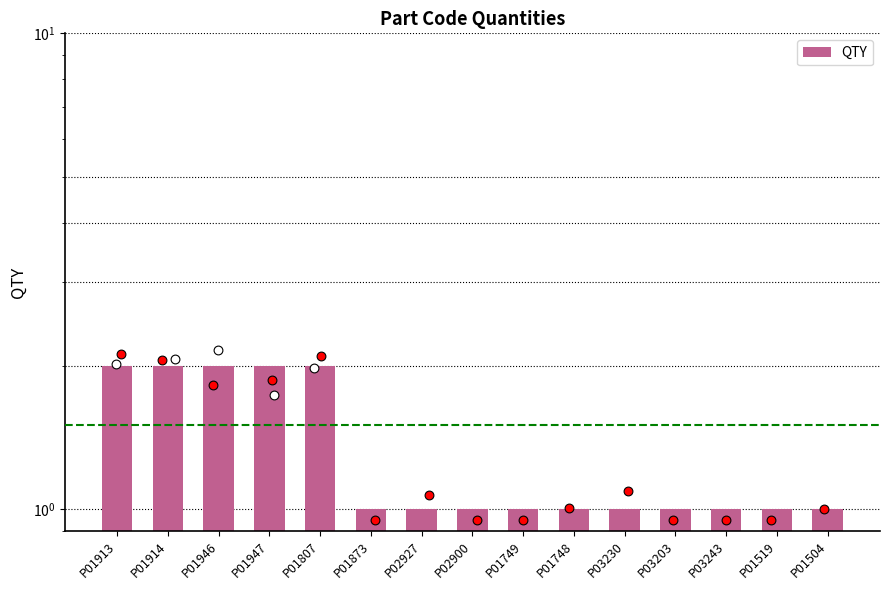

Approximately how many times larger is the value at P02927 compared to P01519?

1.0